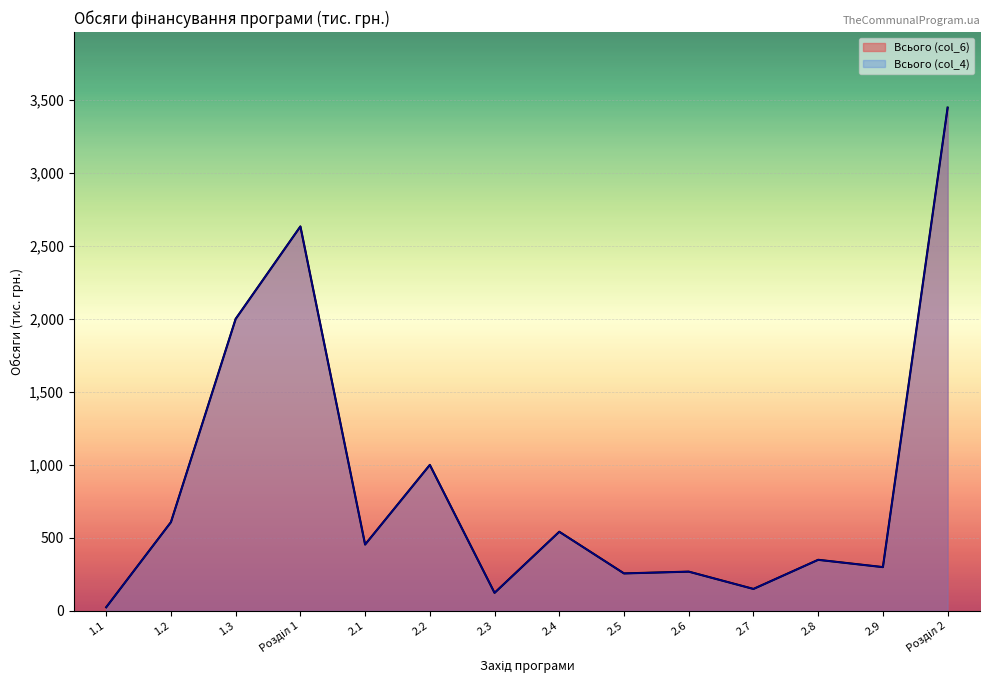

The value of Всього (col_6) at 2.3 is 39.6. True or false?

False